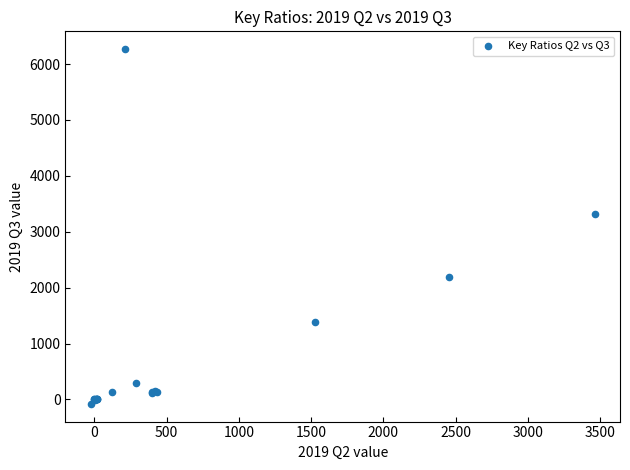

What Y value in the scatter plot is closest to 3094?

3316.0